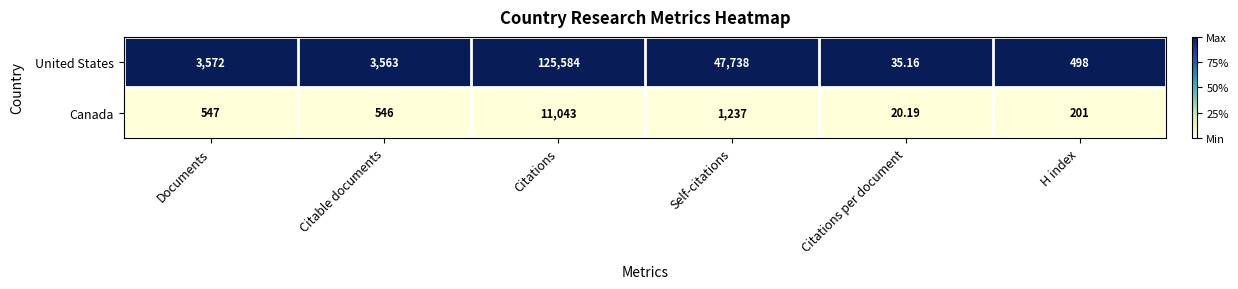

Which series has the largest range (max minus min)?

United States